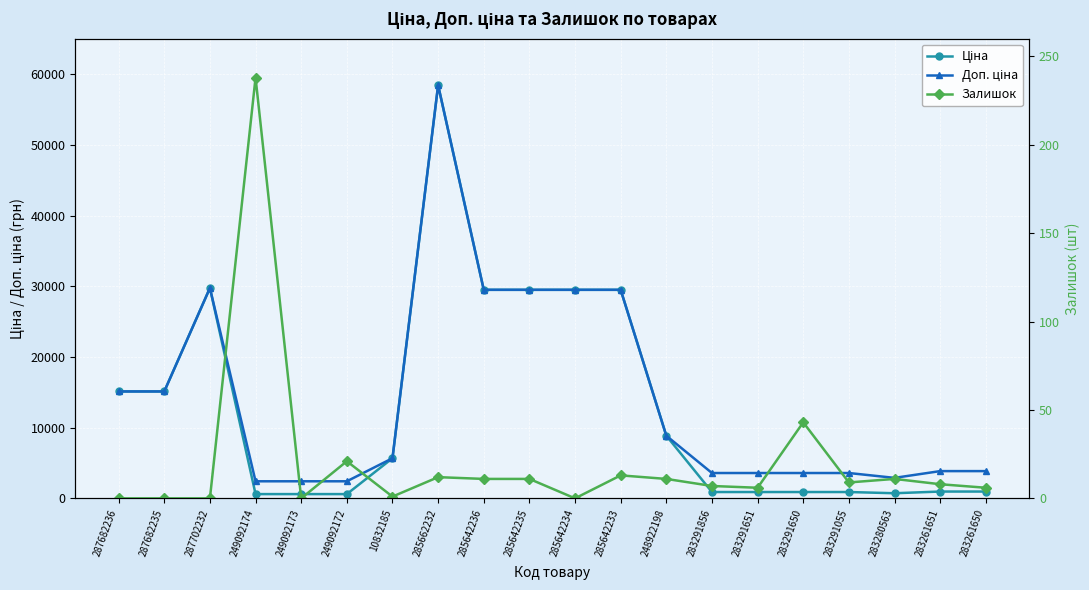

At how many categories does at least one series exceed 20001?

6